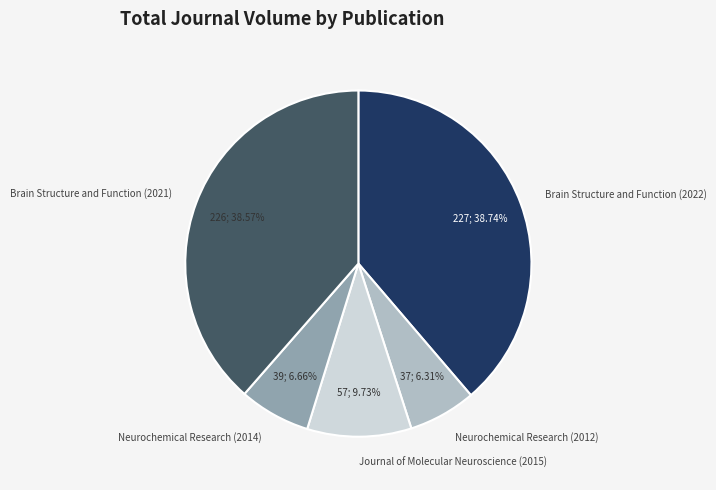

Does Neurochemical Research (2014) account for over 50% of the chart?

No